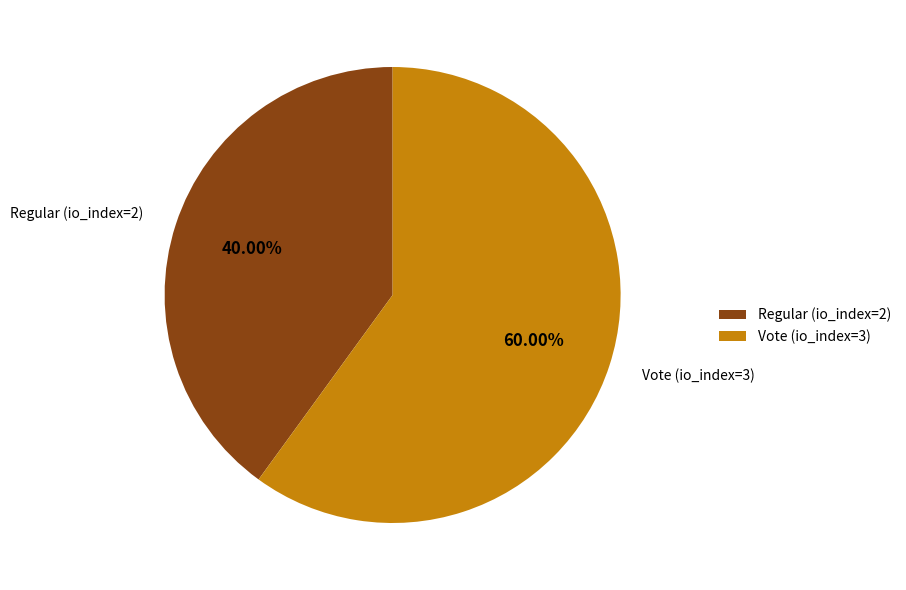

Combined, what portion of the pie is Vote (io_index=3) and Regular (io_index=2)?

100.0%